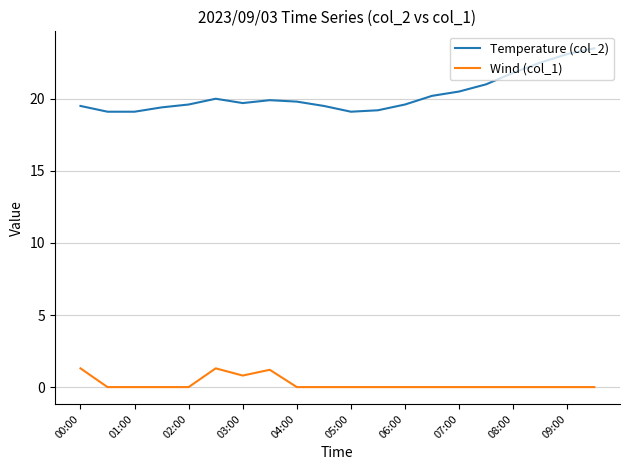

Which series has the widest spread of values?

Temperature (col_2)